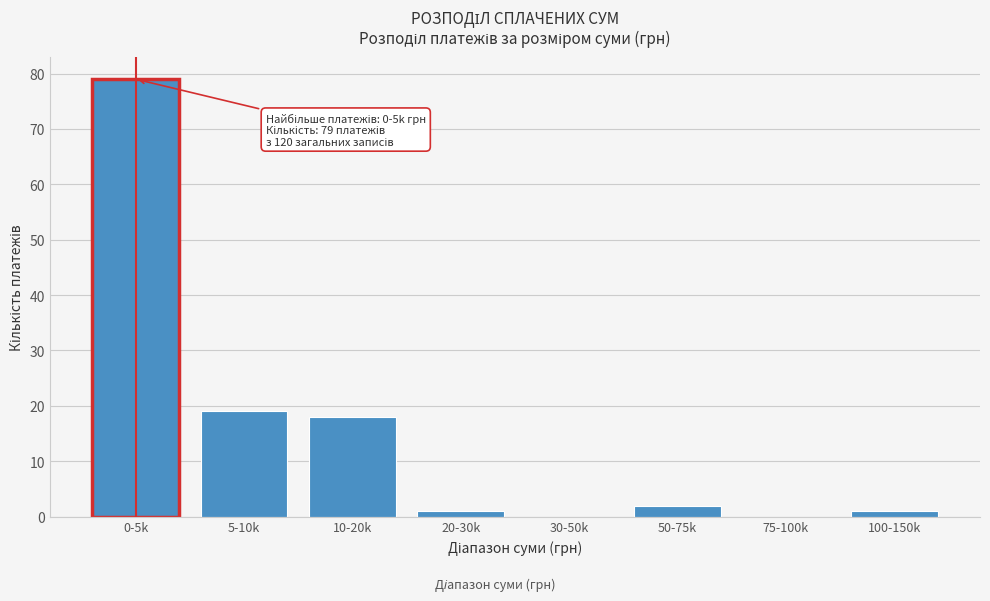

Reading right to left, what are all the values shown in this chart?

100-150k=1	75-100k=0	50-75k=2	30-50k=0	20-30k=1	10-20k=18	5-10k=19	0-5k=79